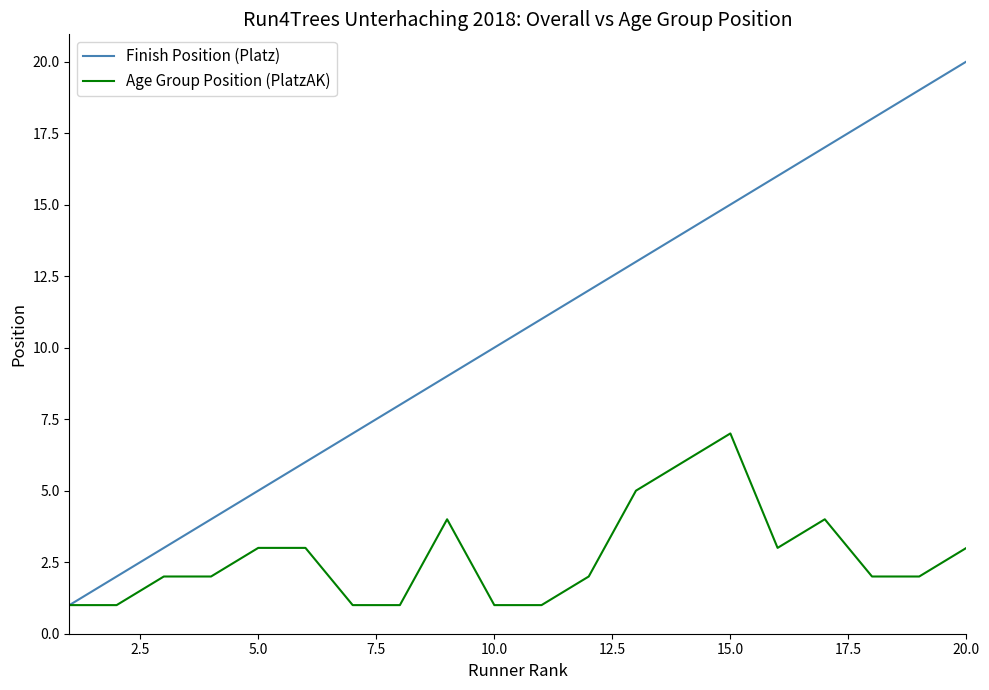

Does the chart have visible grid lines?

No